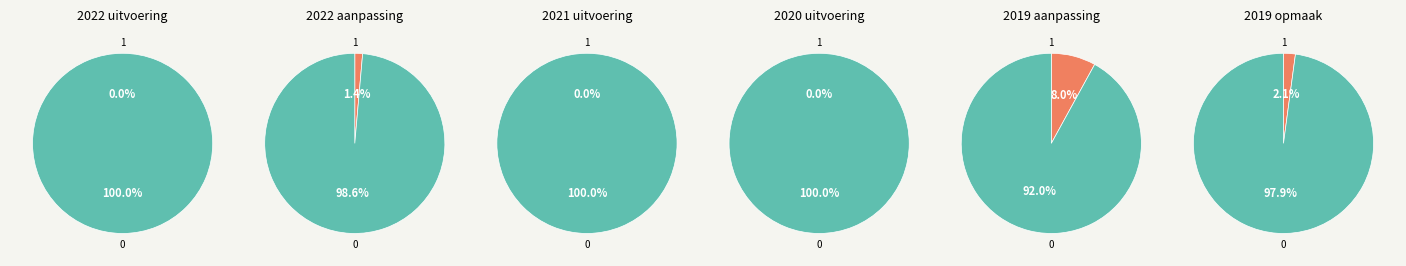

Count the number of slices in the pie.

6